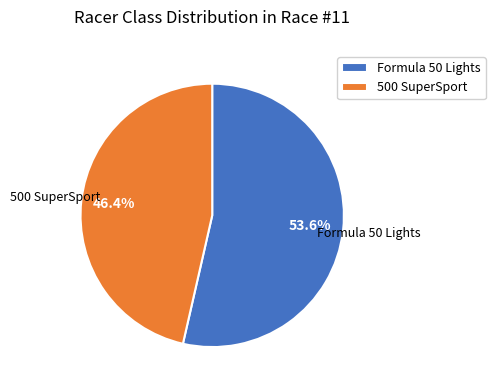

Count the number of slices in the pie.

2